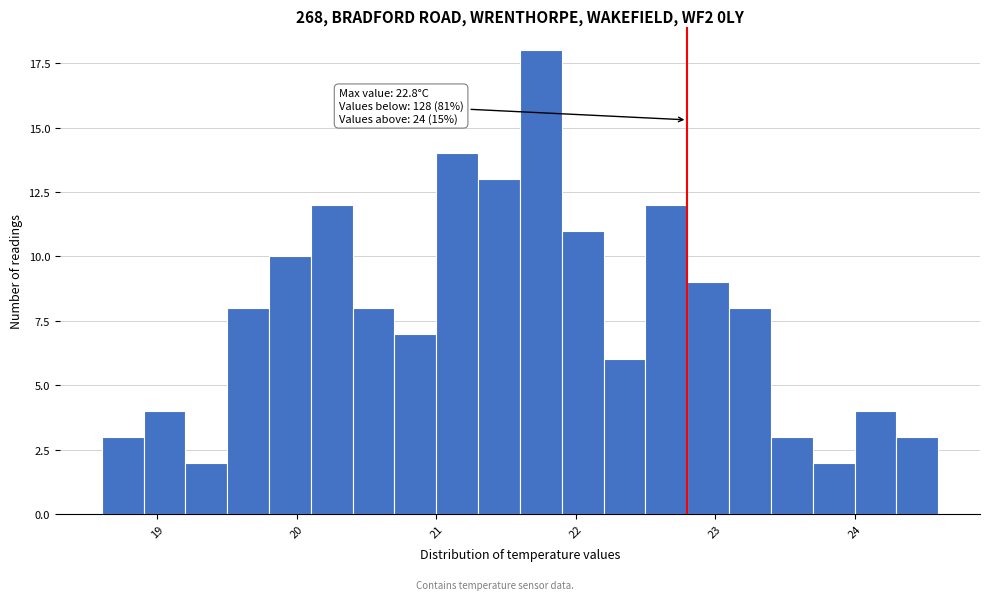

Read against the x-axis, roughly where is the centre of the tallest bar?

21.8